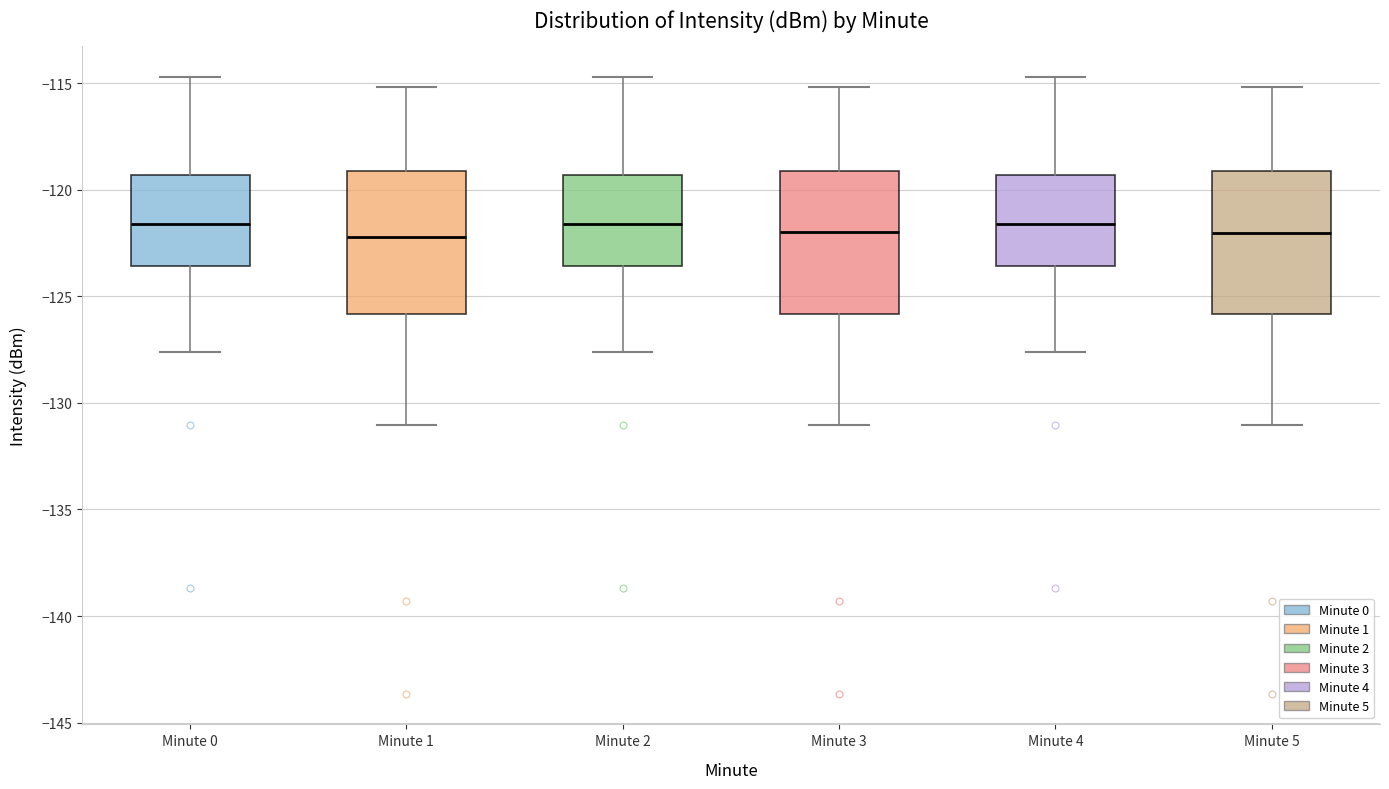

Reading left to right, read every box against the y-axis: the position of its median line, the range the box covers, and the ends of its whiskers. The values are not printed on the chart, so give them approximately, as read against the axis.

Minute 0: median -121.5, box -123.5 to -119.5, whiskers -127.5 to -114.5
Minute 1: median -122.0, box -126.0 to -119.0, whiskers -131.0 to -115.0
Minute 2: median -121.5, box -123.5 to -119.5, whiskers -127.5 to -114.5
Minute 3: median -122.0, box -126.0 to -119.0, whiskers -131.0 to -115.0
Minute 4: median -121.5, box -123.5 to -119.5, whiskers -127.5 to -114.5
Minute 5: median -122.0, box -126.0 to -119.0, whiskers -131.0 to -115.0